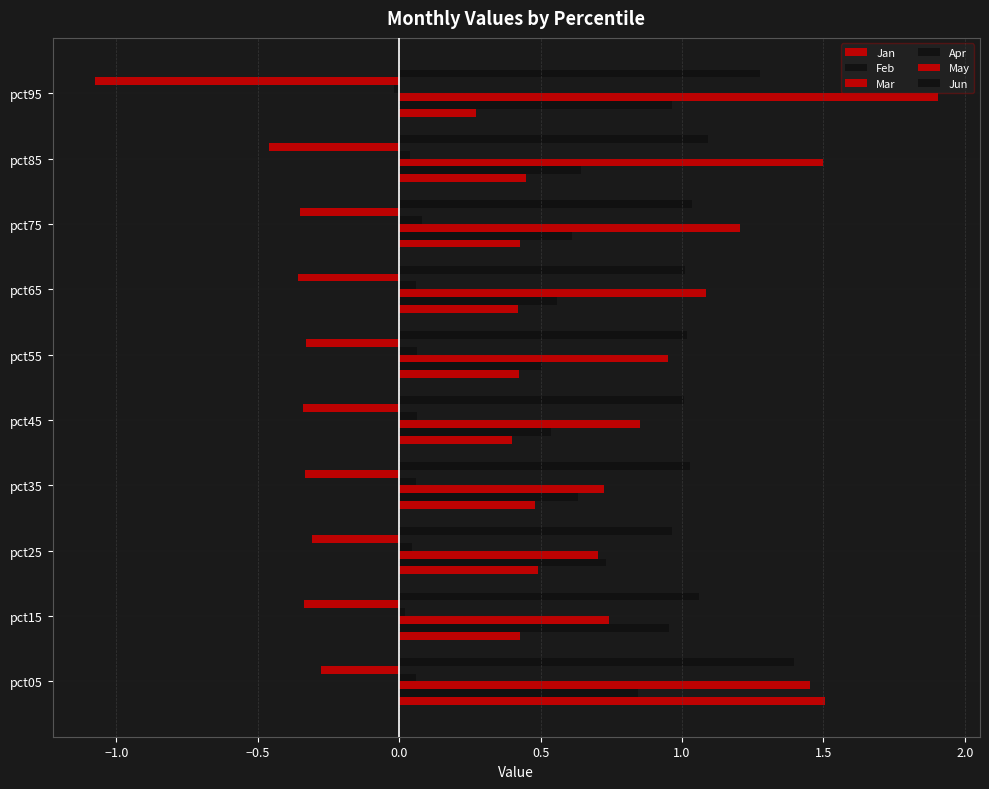

What is the value of the Jan bar at the 1st from the left?

1.5